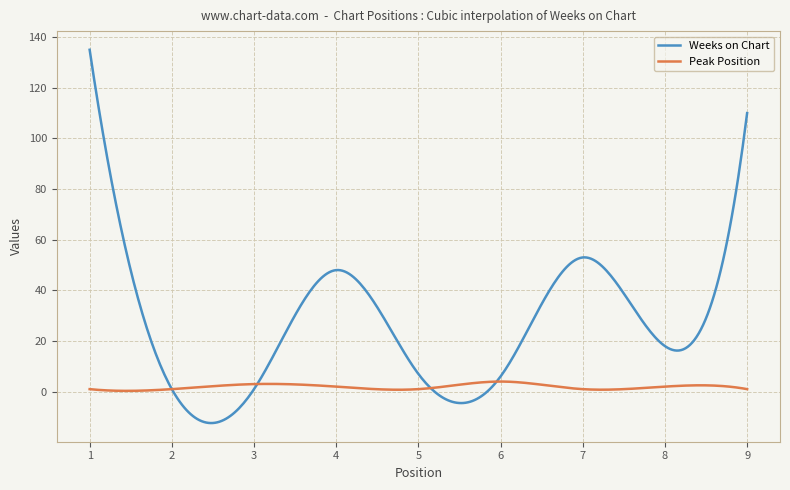

What is the maximum value shown in the chart?

135.0